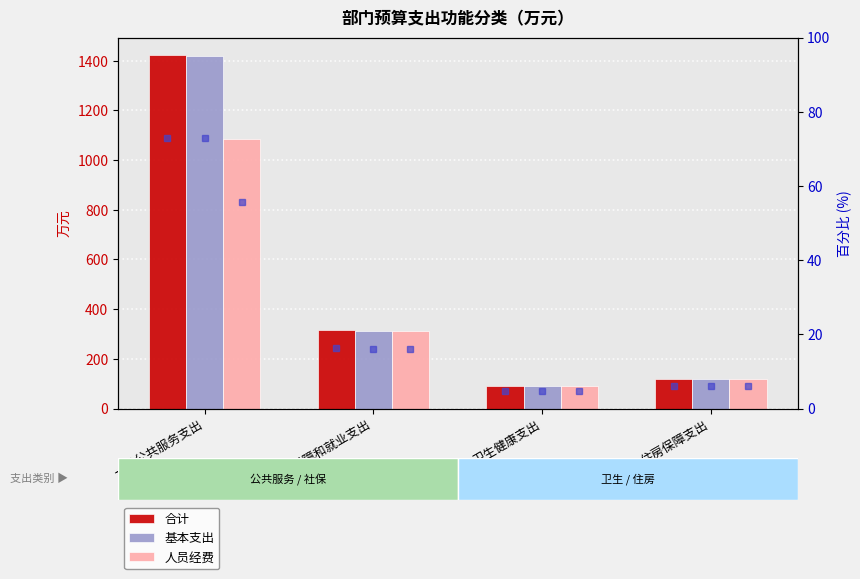

Reading left to right, extract all data points from this chart.

合计: 一般公共服务支出=1422.4	社会保障和就业支出=316.4	卫生健康支出=92.0	住房保障支出=117.1
基本支出: 一般公共服务支出=1419.4	社会保障和就业支出=313.7	卫生健康支出=92.0	住房保障支出=117.1
人员经费: 一般公共服务支出=1083.0	社会保障和就业支出=312.3	卫生健康支出=92.0	住房保障支出=117.1